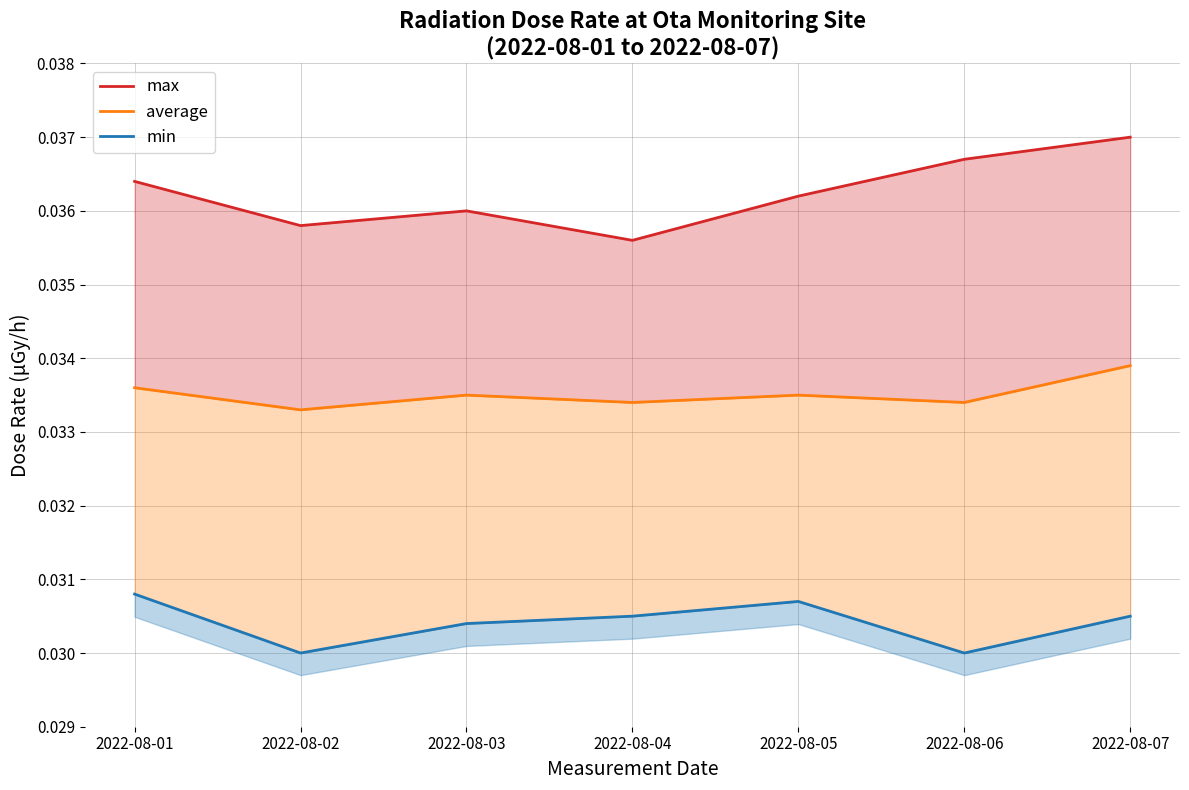

List the labels in order of average value, smallest first.

2022-08-02, 2022-08-04, 2022-08-06, 2022-08-03, 2022-08-05, 2022-08-01, 2022-08-07